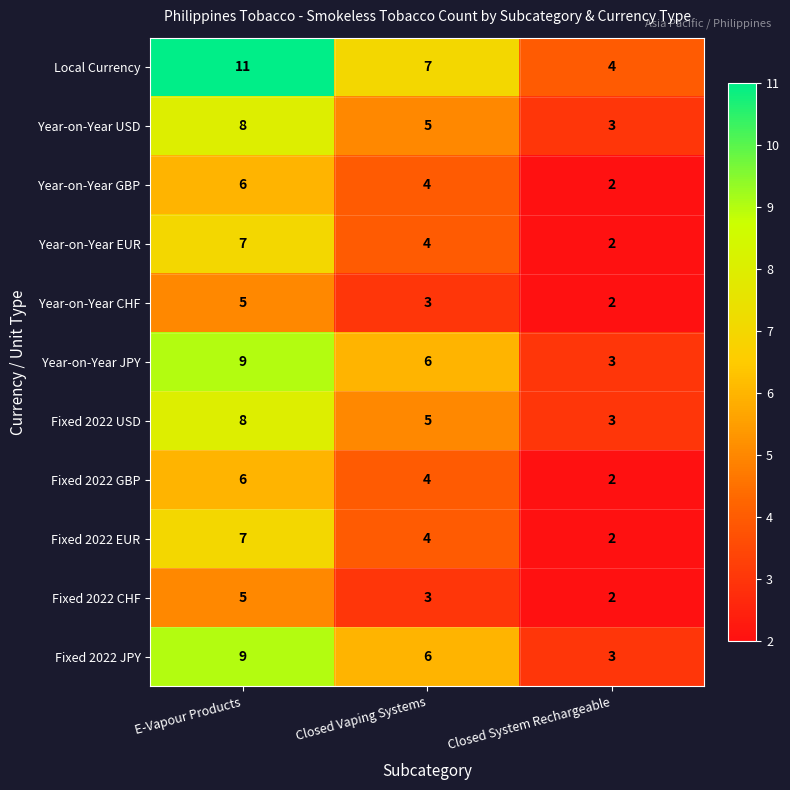

What is the sum of the Year-on-Year CHF values at Closed System Rechargeable and E-Vapour Products?

7